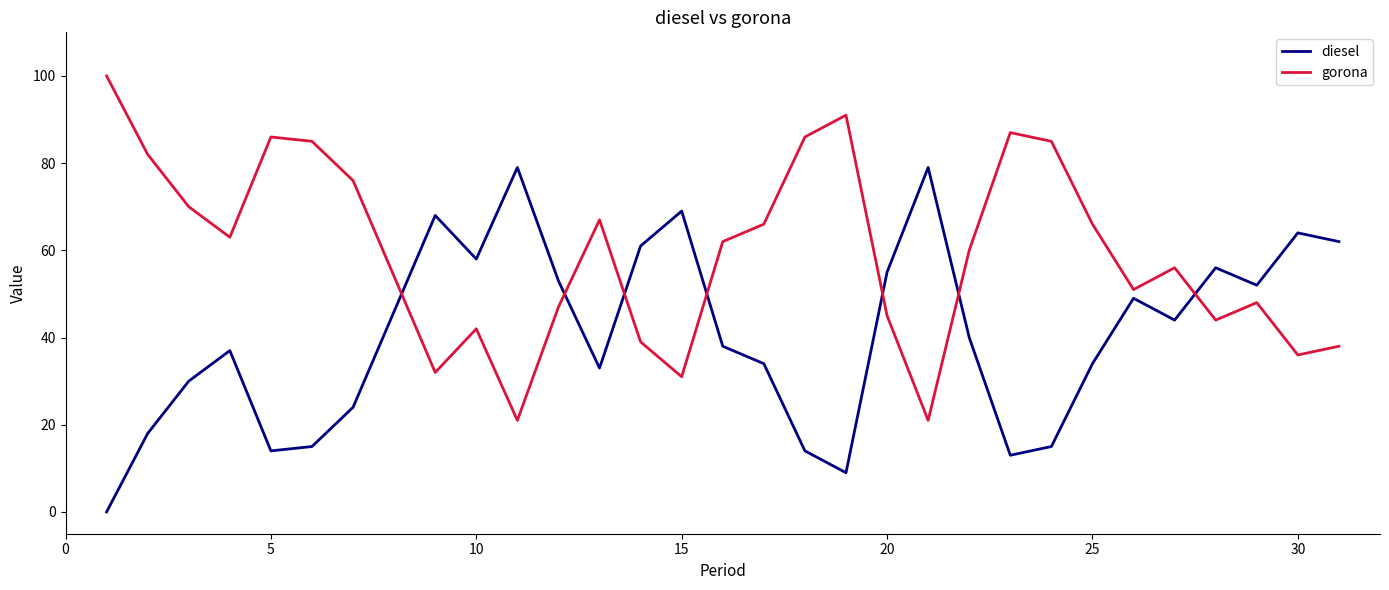

After their last crossing, which series has the higher values: diesel or gorona?

diesel